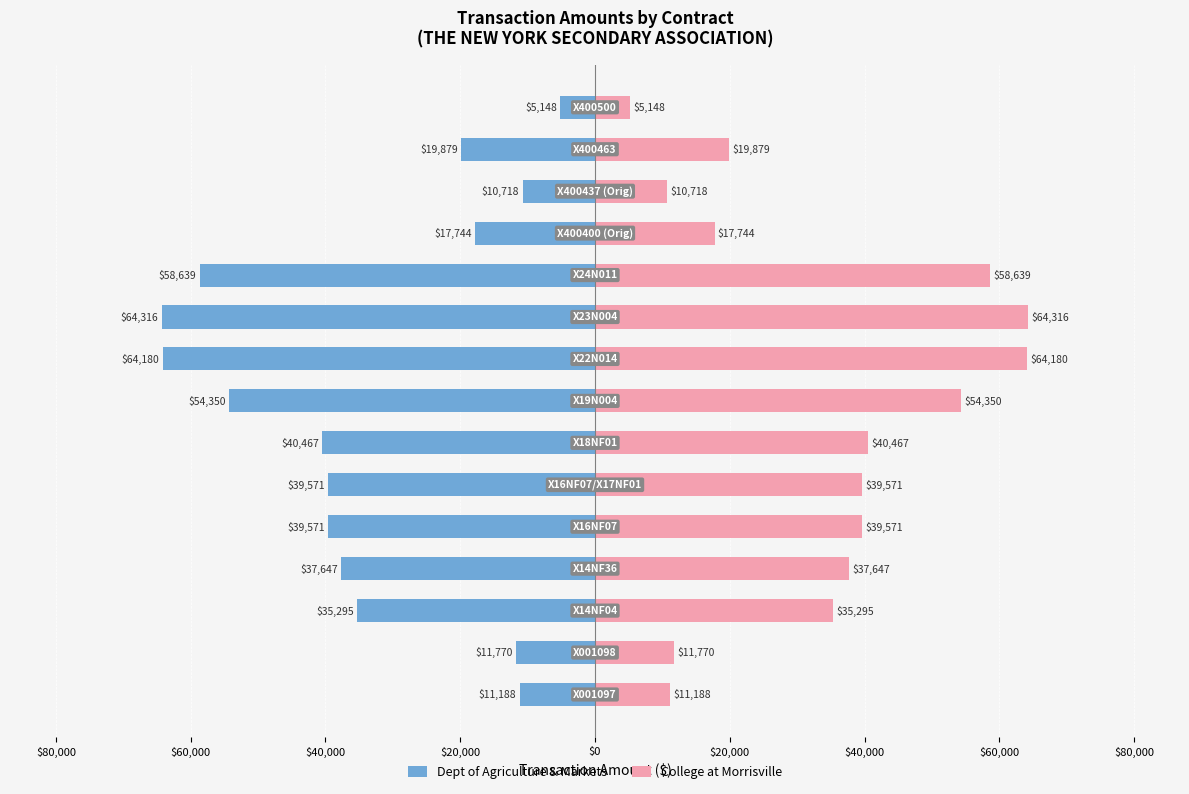

Between $60,000 and $80,000, which is larger?

$80,000